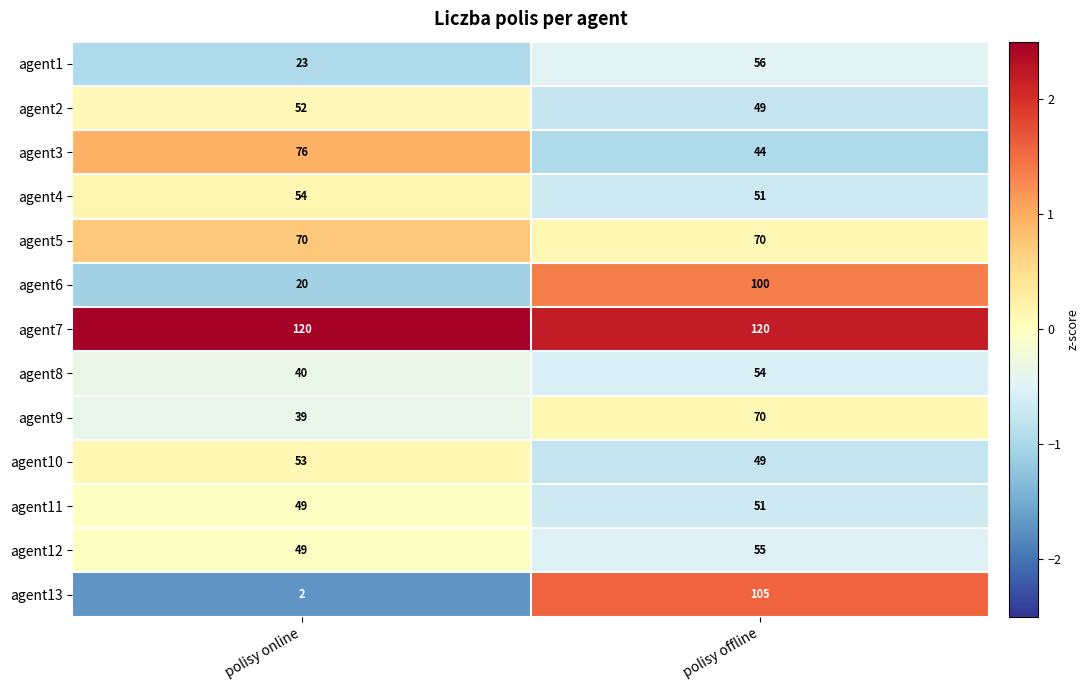

Is it true that agent13 equals 2 at polisy online?

True